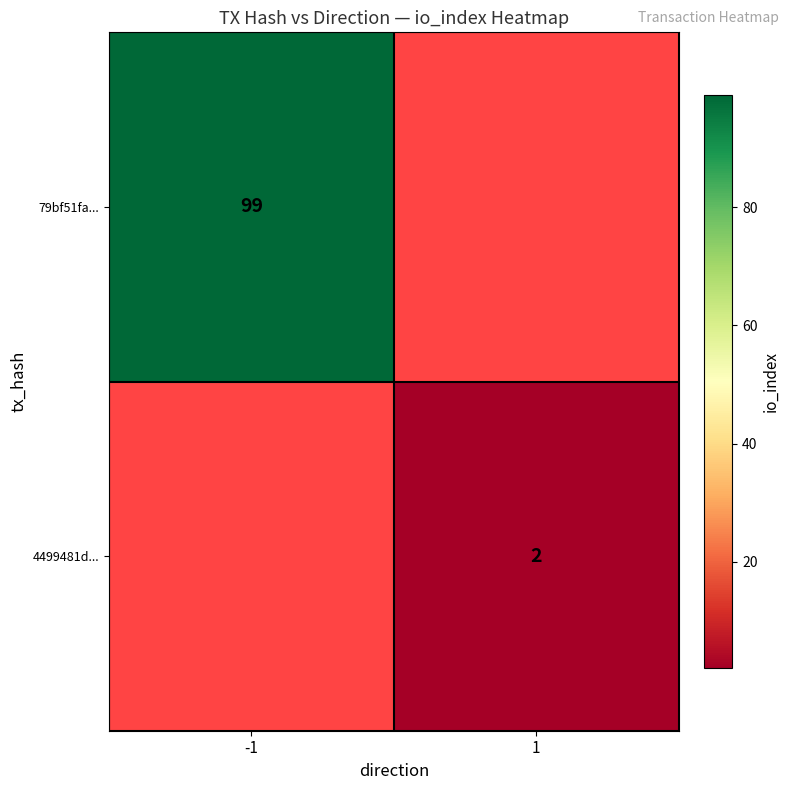

True or false: 4499481d... has a value of 2 at 1.

True